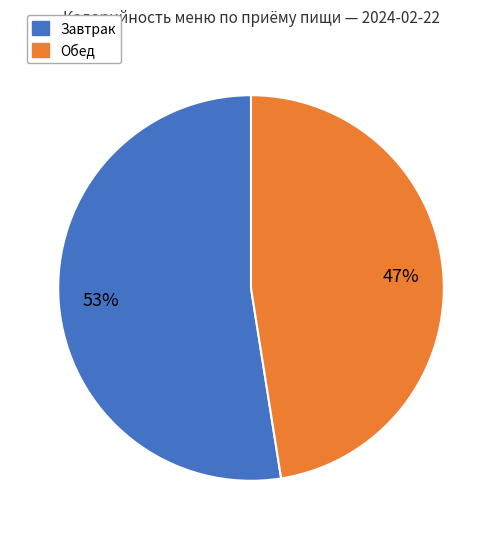

Does any single category account for the majority?

Yes